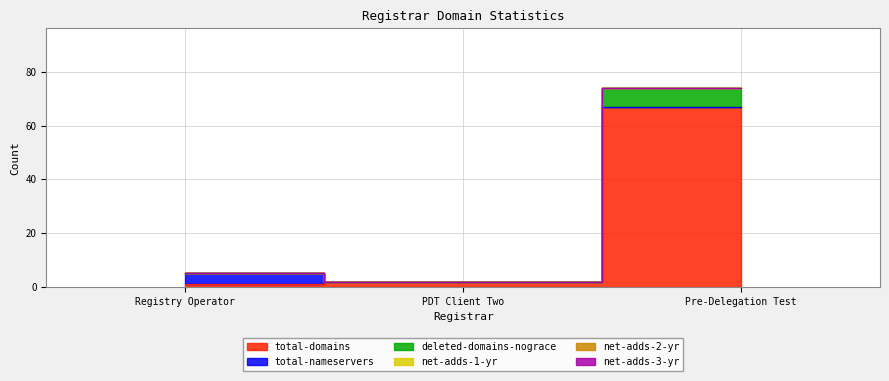

At how many categories does at least one series exceed 44?

1